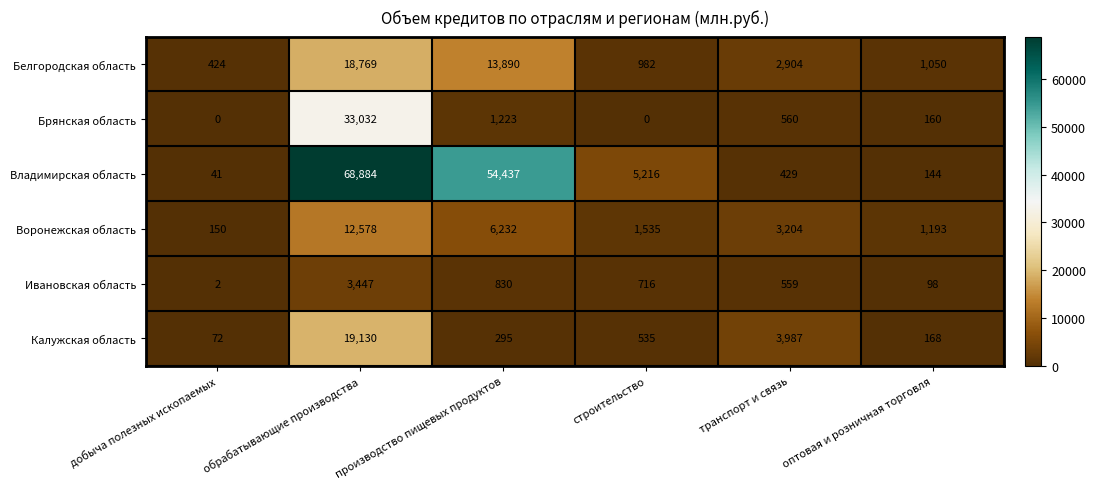

What is the difference between the maximum and minimum values in the Ивановская область series?

3445